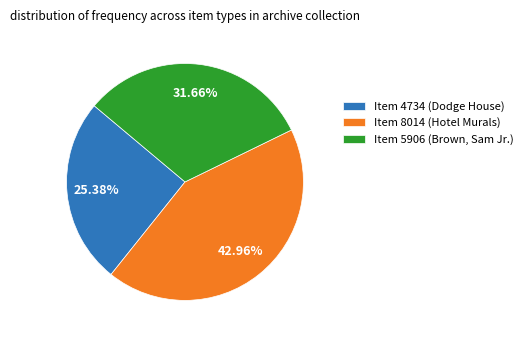

Is Item 8014 (Hotel Murals) the majority of the pie?

No